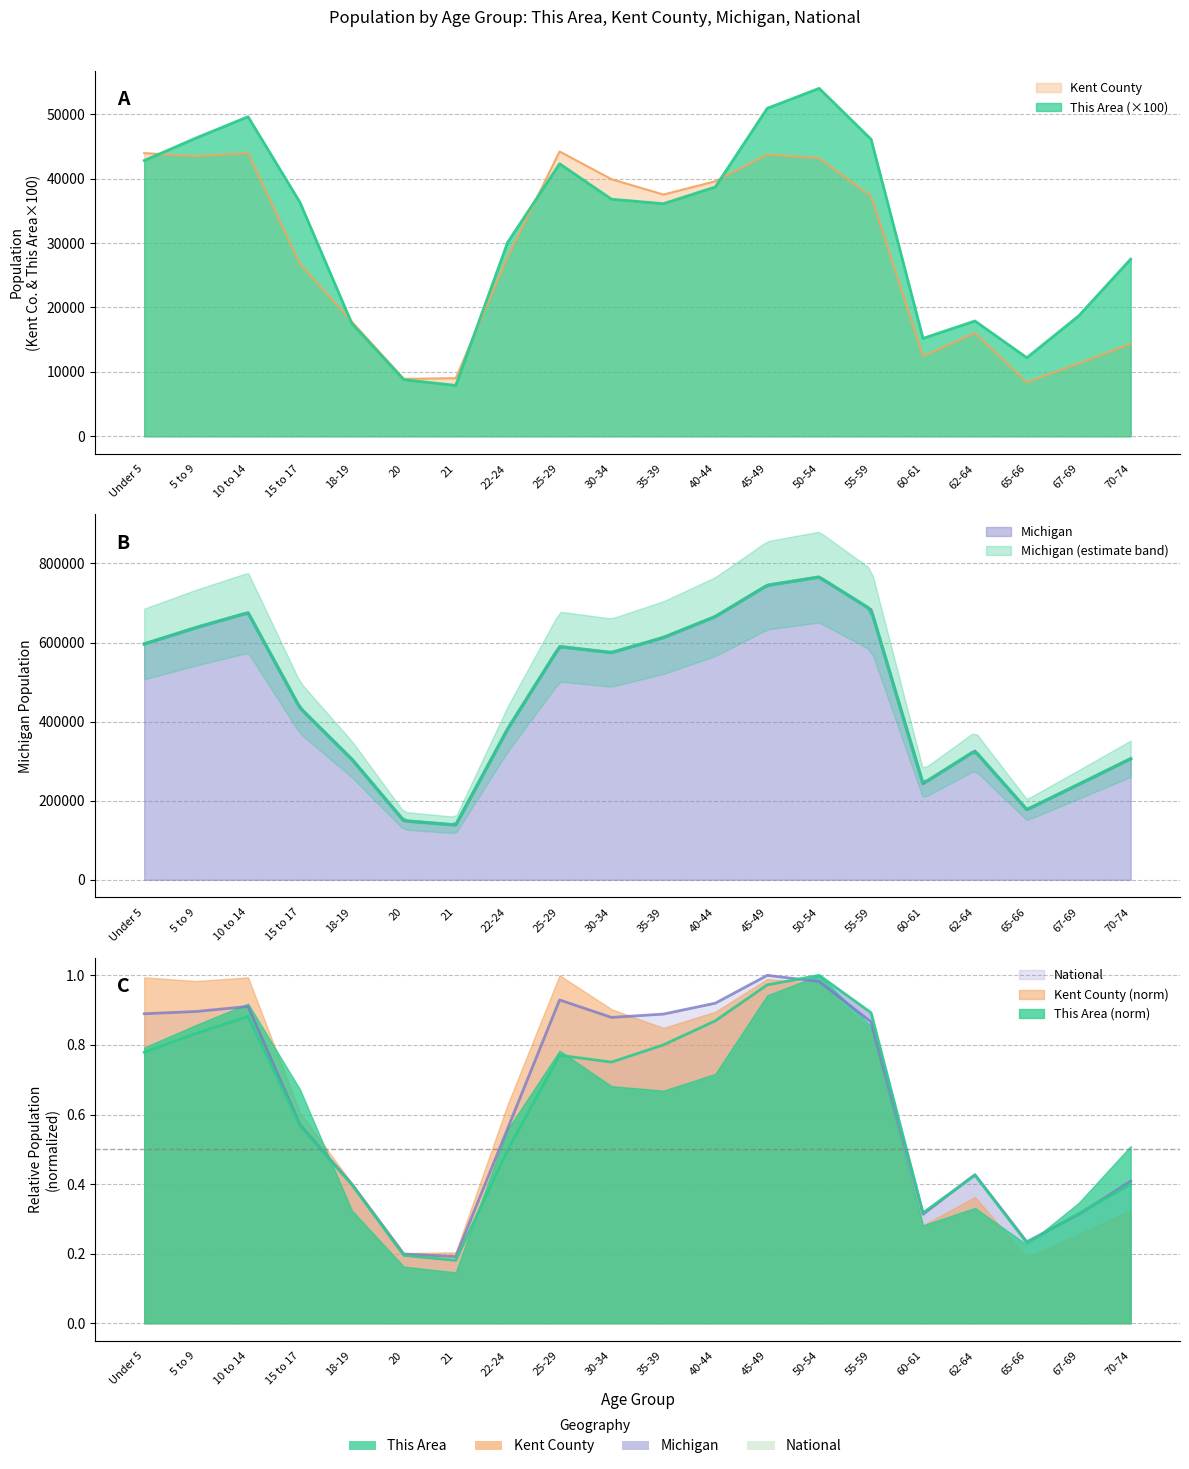

Where is Michigan nearest to the value 451968?

15 to 17